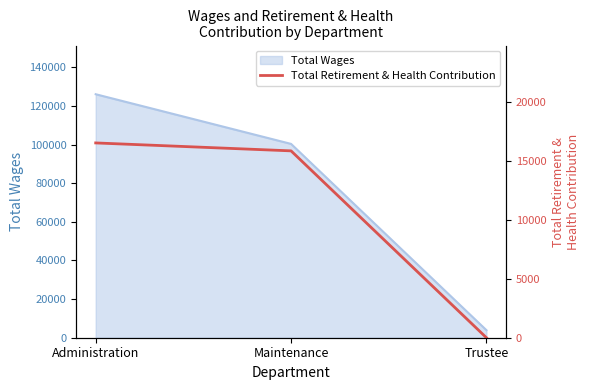

At which label does Total Wages reach its minimum?

Trustee